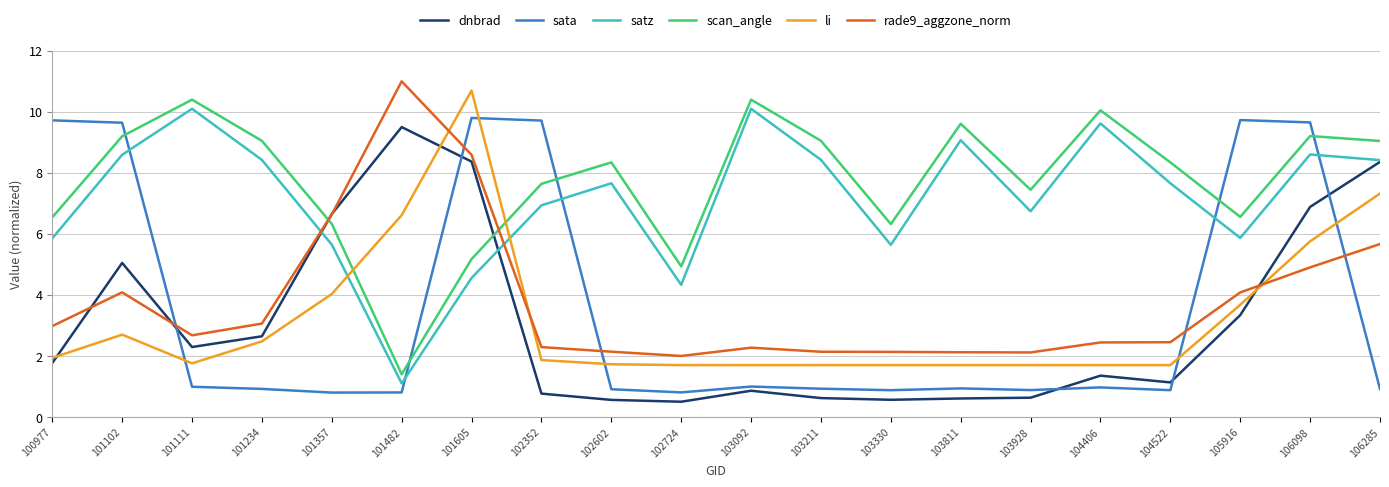

At which category does satz reach its first local valley?

101482